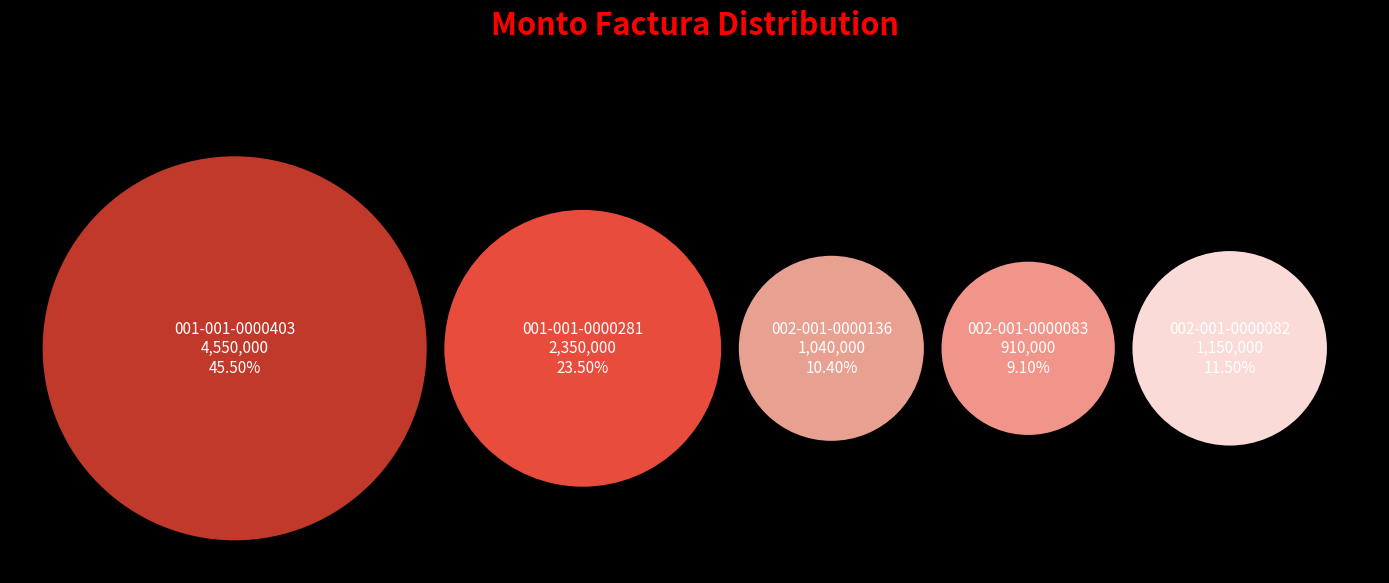

Do 001-001-0000403 and 002-001-0000136 together represent more than half of the pie?

Yes